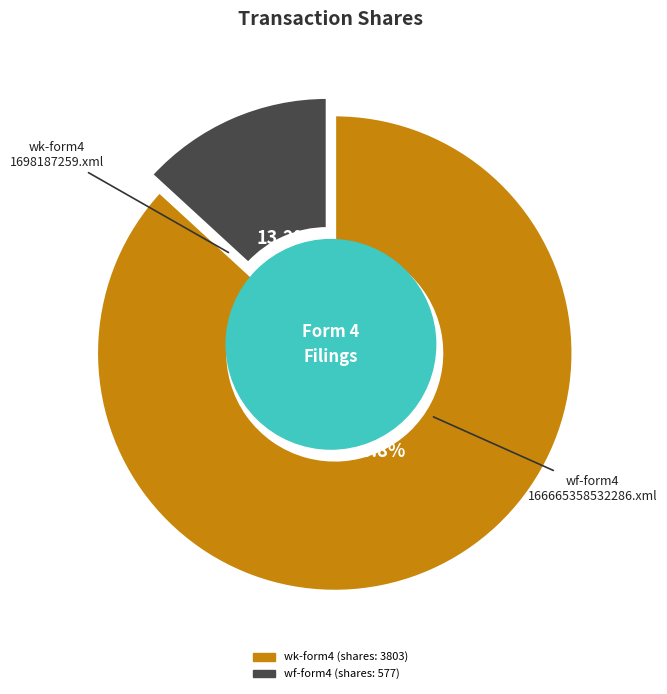

What is the largest slice in the pie chart?

wk-form4_1698187259.xml